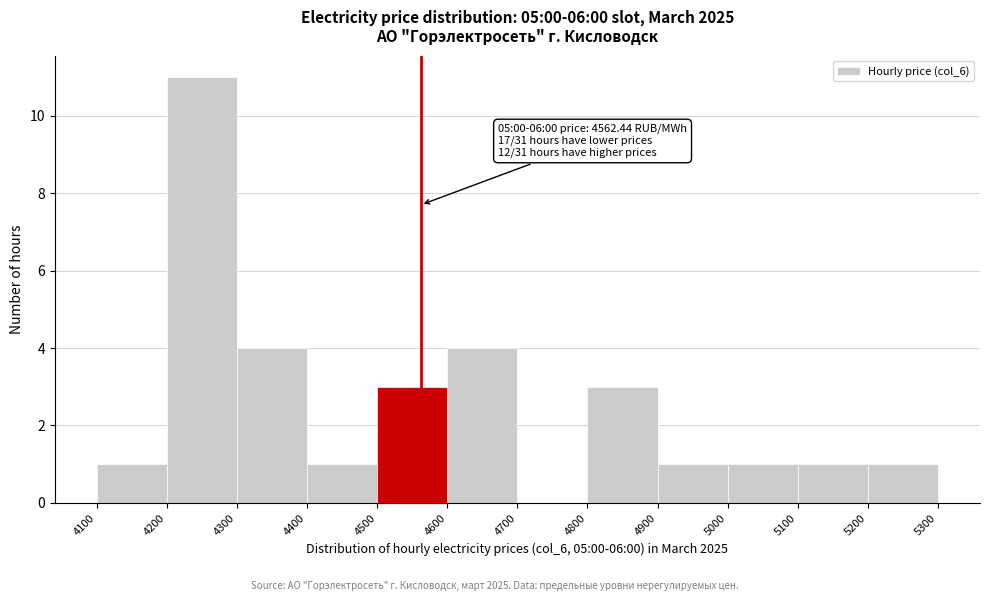

Over which range of the x-axis is the bar tallest?

4200 to 4300